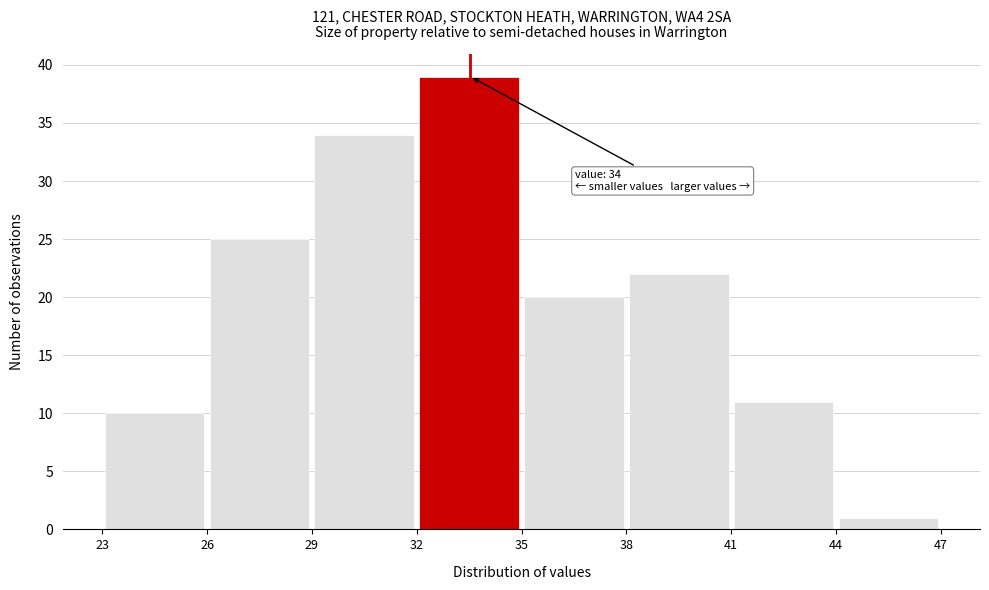

Which range on the x-axis has the tallest bar?

32 to 35